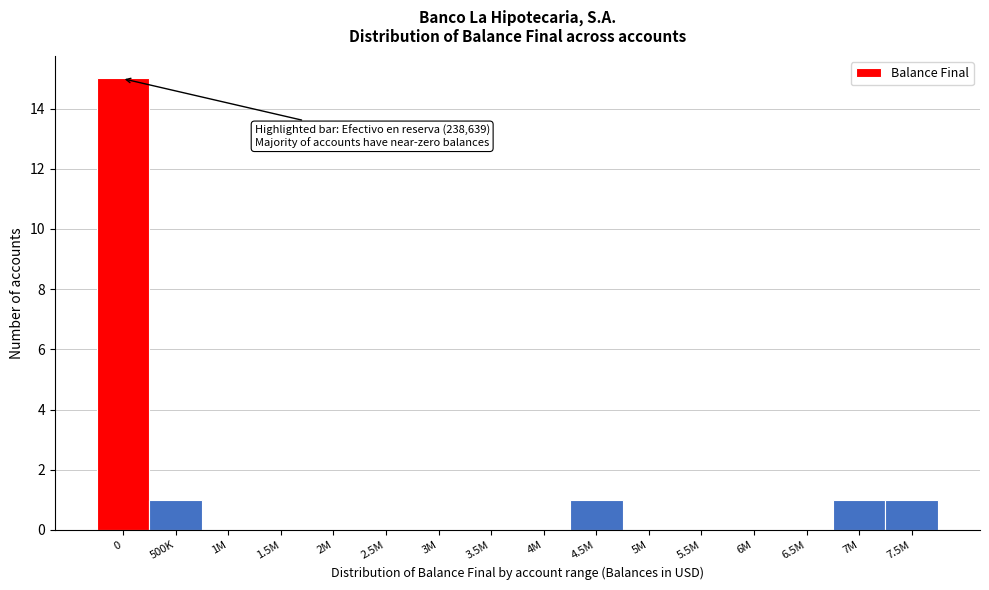

Reading left to right, transcribe all the data shown in this chart.

0=15	500K=1	1M=0	1.5M=0	2M=0	2.5M=0	3M=0	3.5M=0	4M=0	4.5M=1	5M=0	5.5M=0	6M=0	6.5M=0	7M=1	7.5M=1